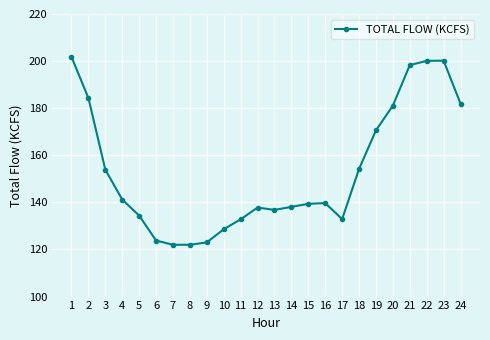

How many lines are shown in the chart?

1